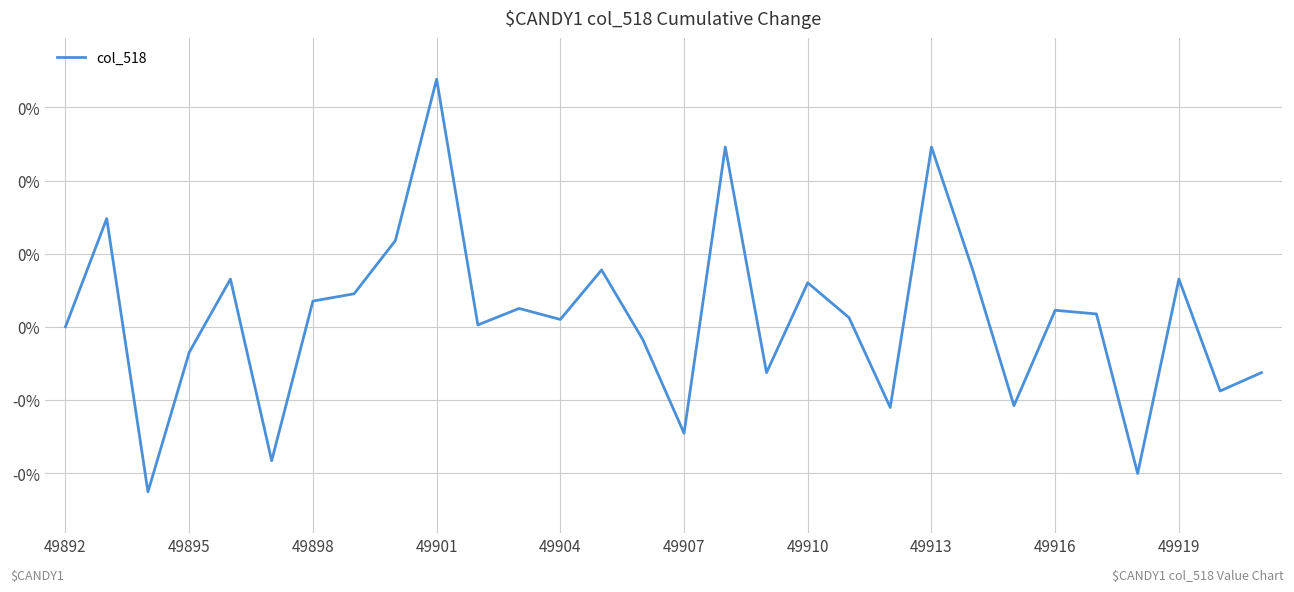

Does the chart have visible grid lines?

Yes